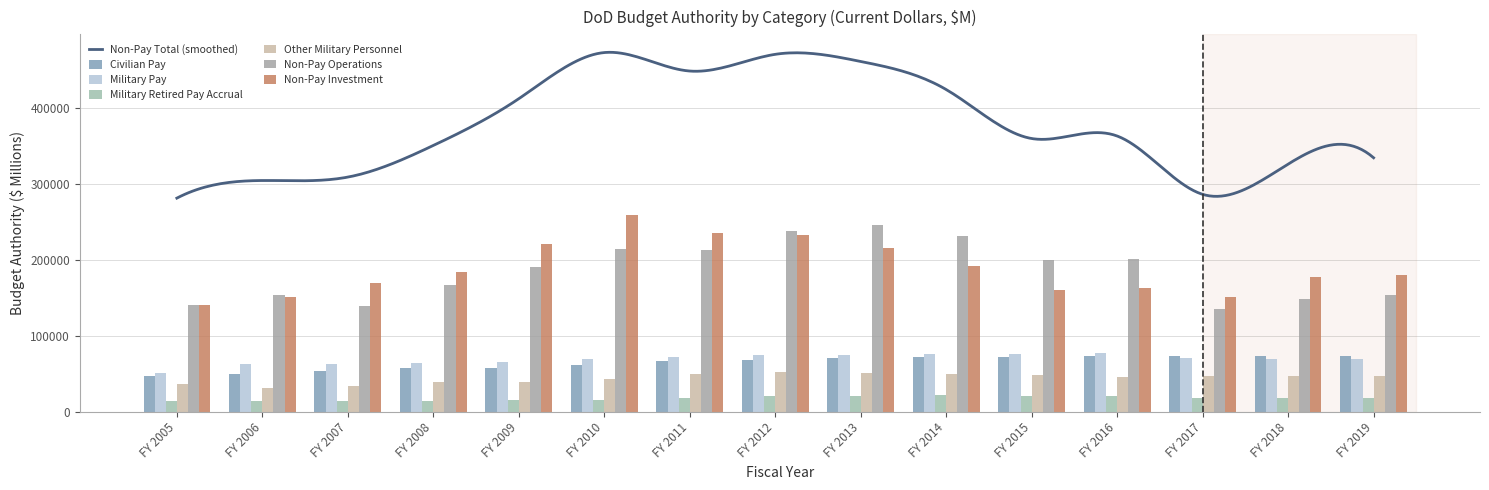

The Military Retired Pay Accrual series shows 17493 at FY 2011. True or false?

True